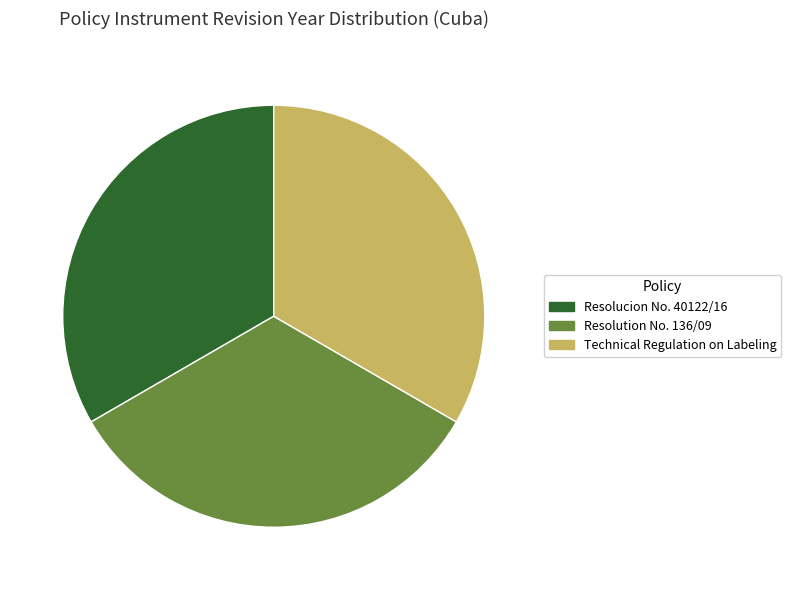

Count the number of slices in the pie.

3